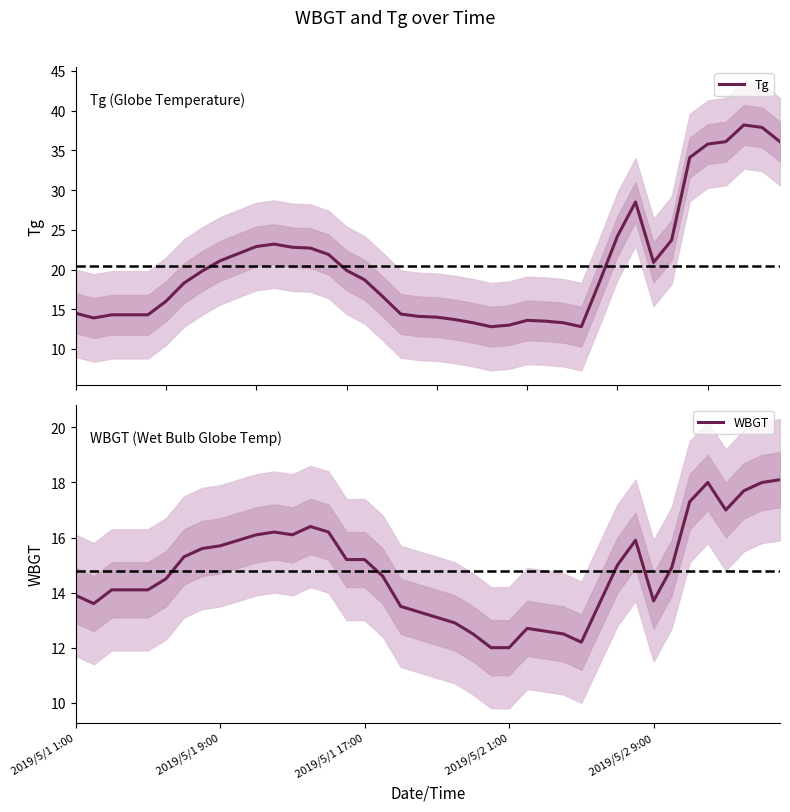

What are all the series names shown in the legend?

Tg, WBGT